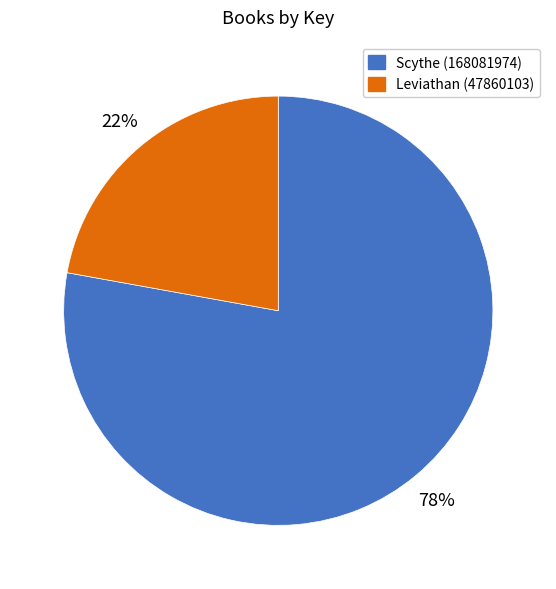

The Leviathan (47860103) slice represents 22% of the pie. True or false?

True